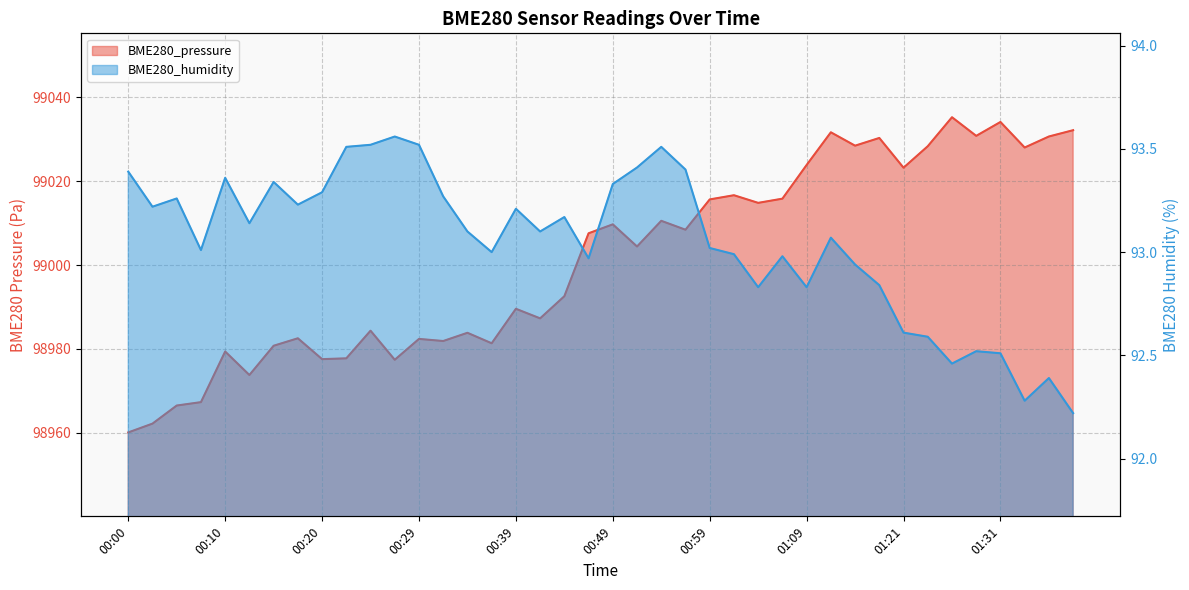

What is the sum of the BME280_pressure values at 00:00 and 01:21?

197983.3